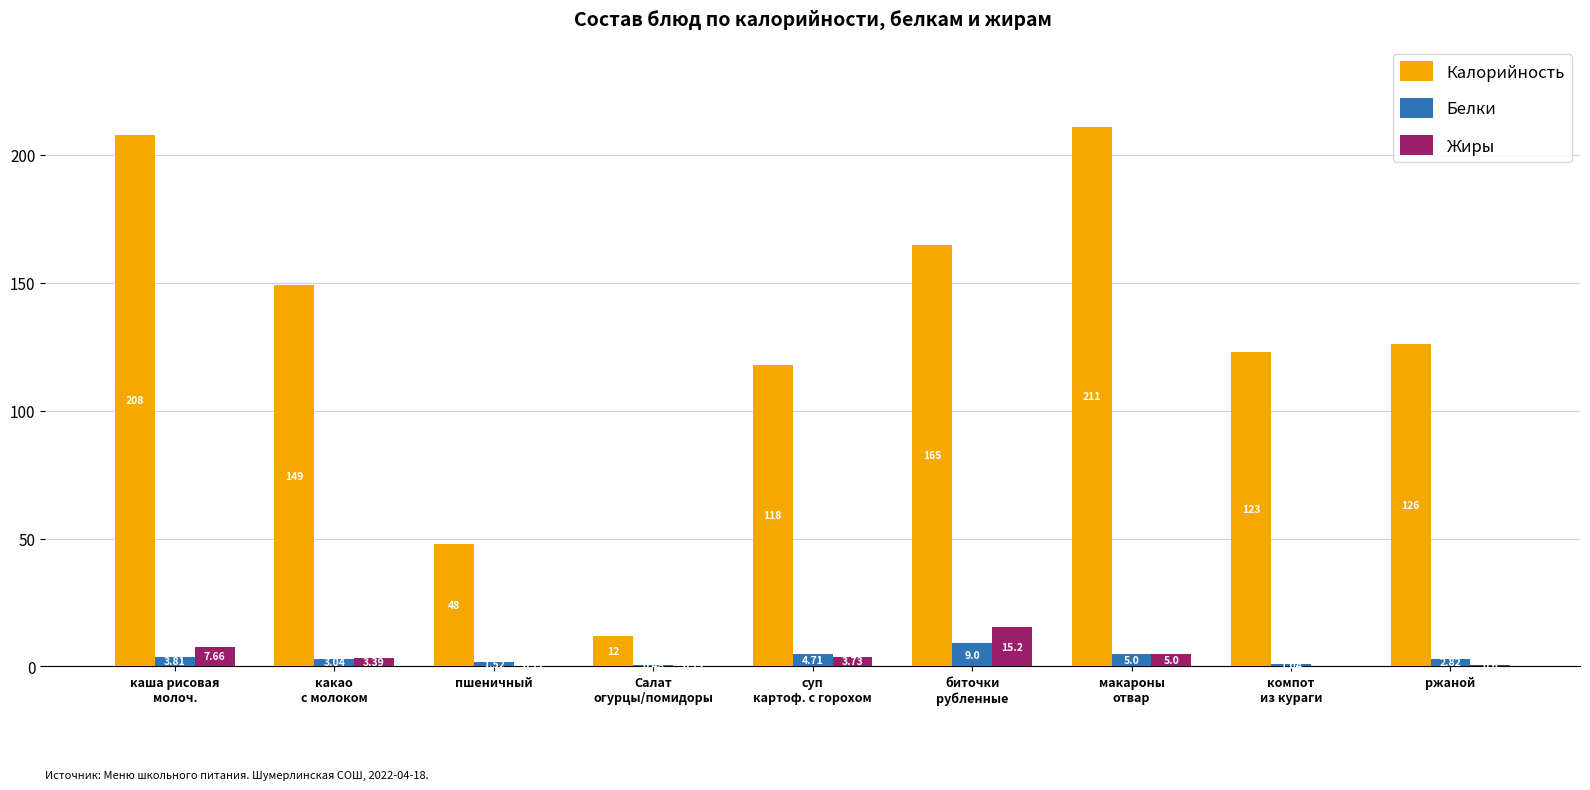

At which category is the sum across all series the highest?

макароны
отвар